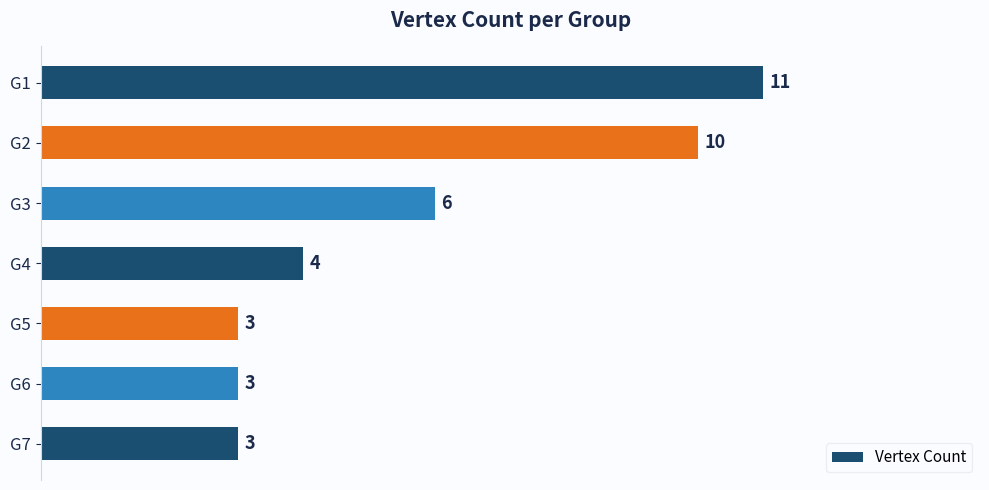

True or false: the data shows 5 at G7.

False